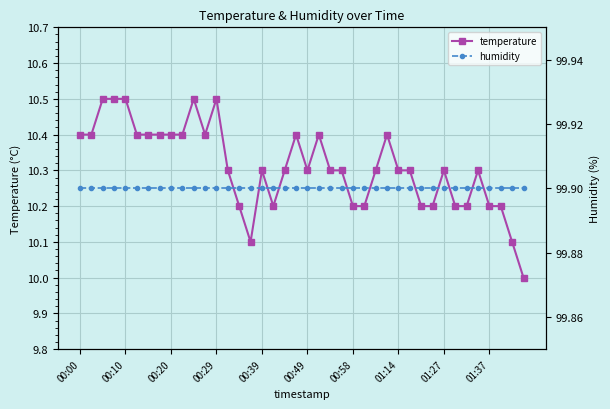

What is the sum of all humidity values?

3996.0